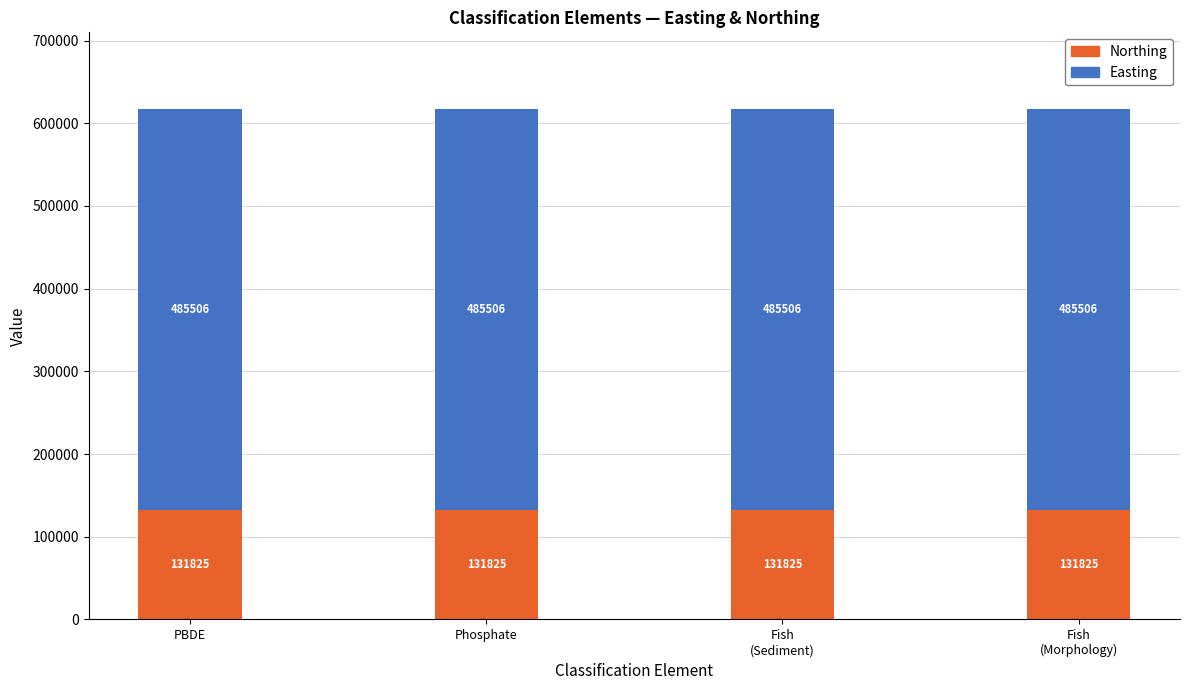

What is the minimum value for Northing?

131825